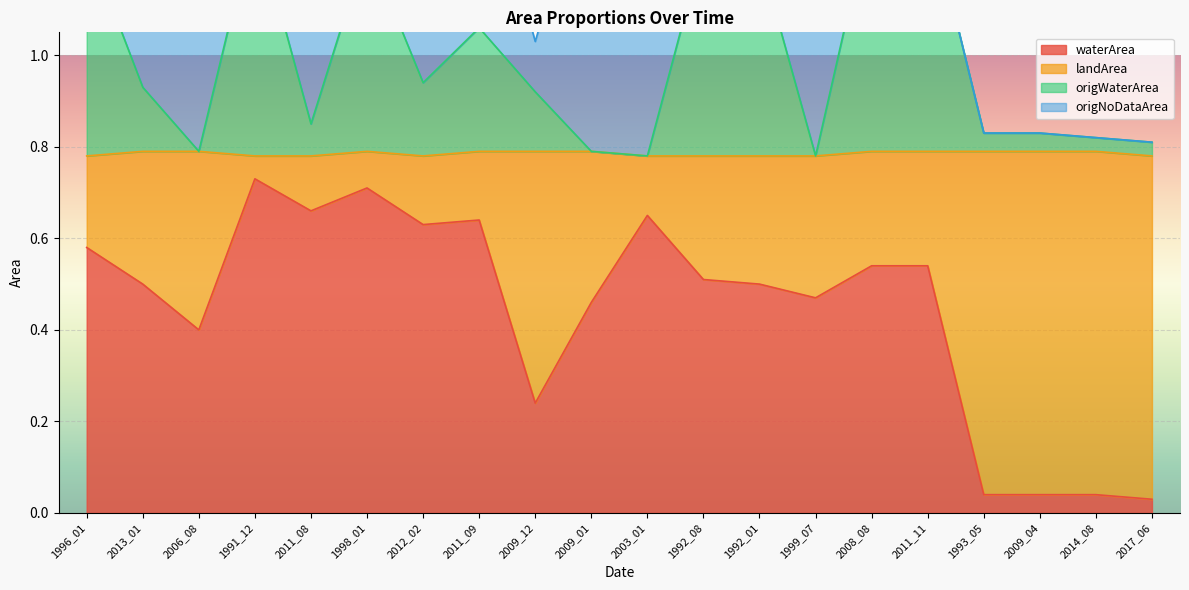

What is the difference between the waterArea values at 2017_06 and 2012_02?

0.6